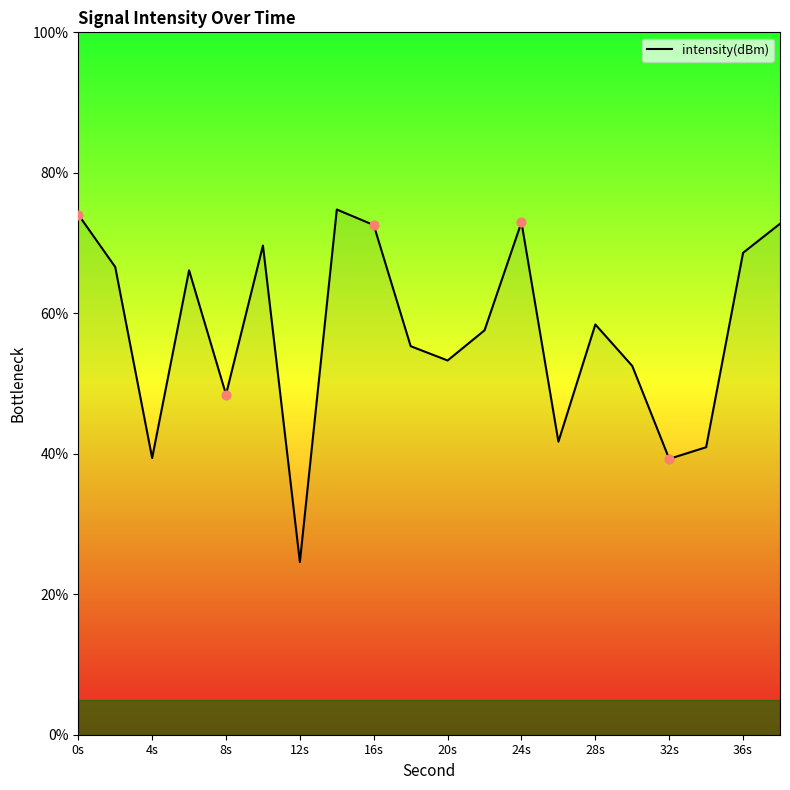

What is the difference between the maximum and minimum values?

50.2